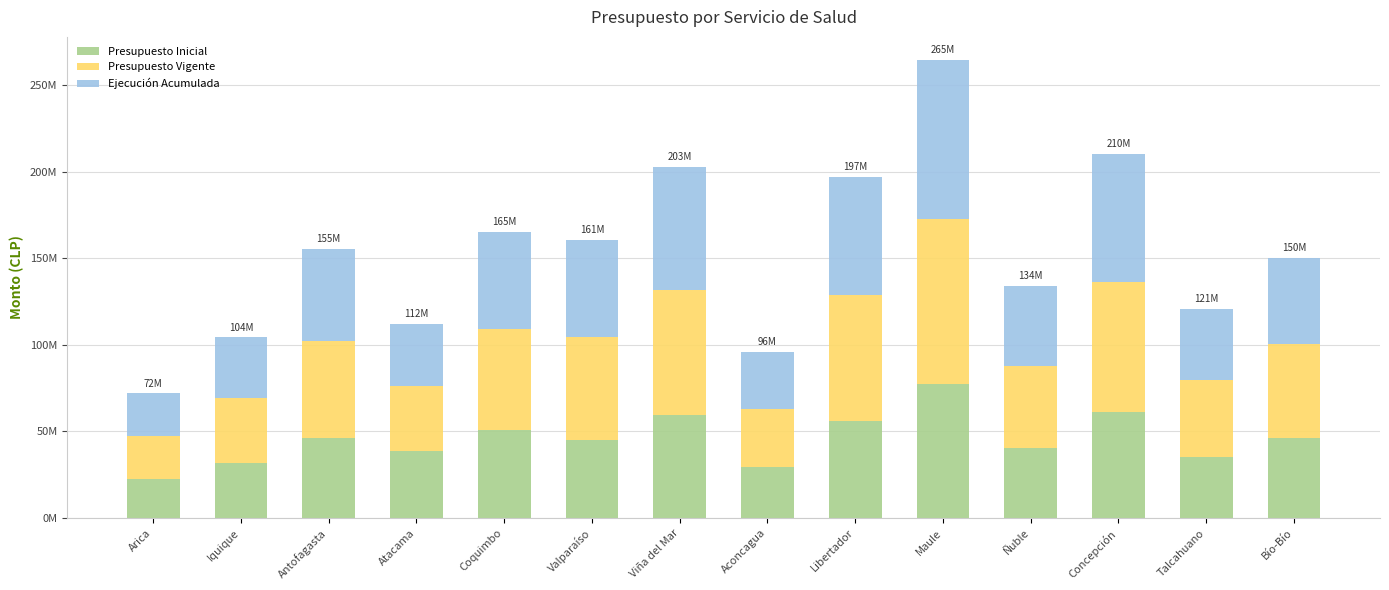

List the series in order of their overall mean, lowest first.

Presupuesto Inicial, Ejecución Acumulada, Presupuesto Vigente